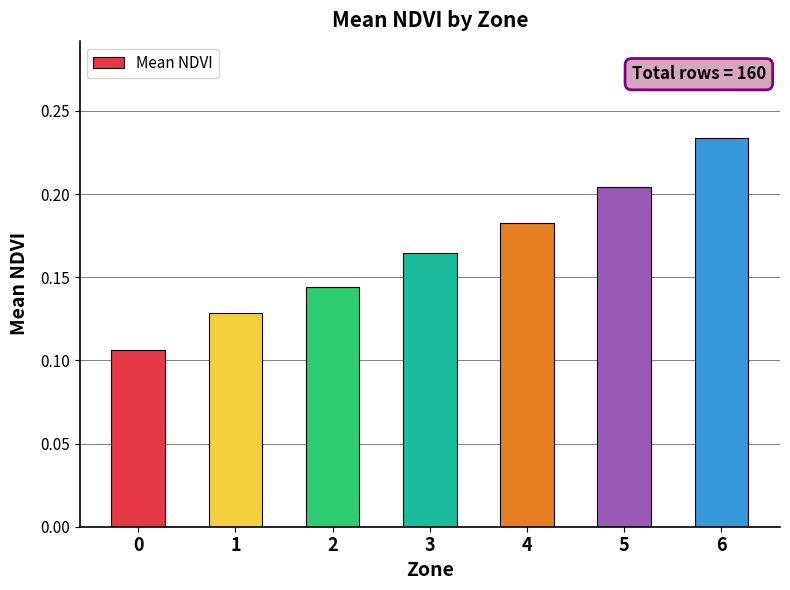

Is it true that the value at 4 is 0.3?

False